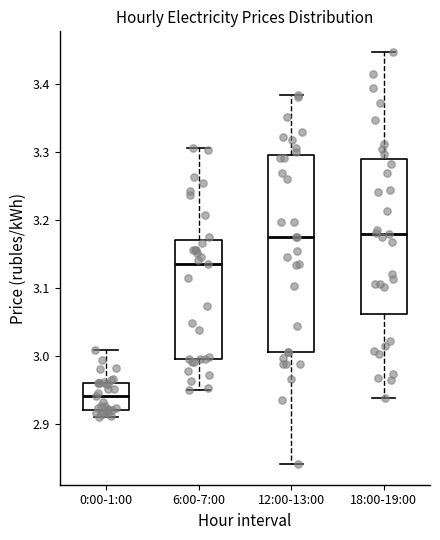

Which box is the tallest, from its lower edge to its upper edge?

12:00-13:00